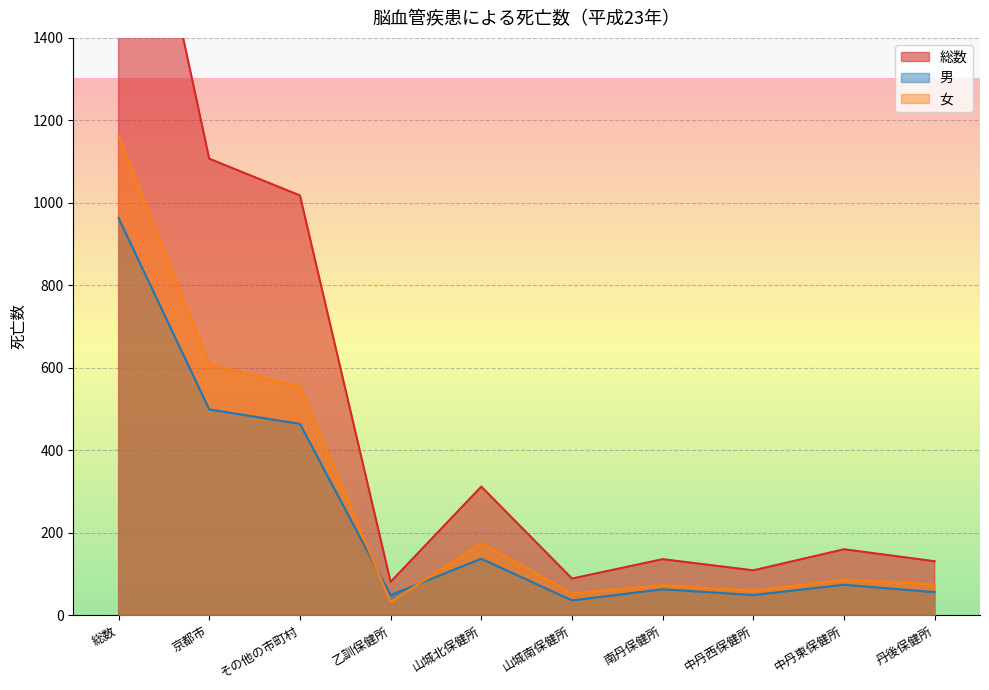

How many values in the 総数 series are below 160?

5